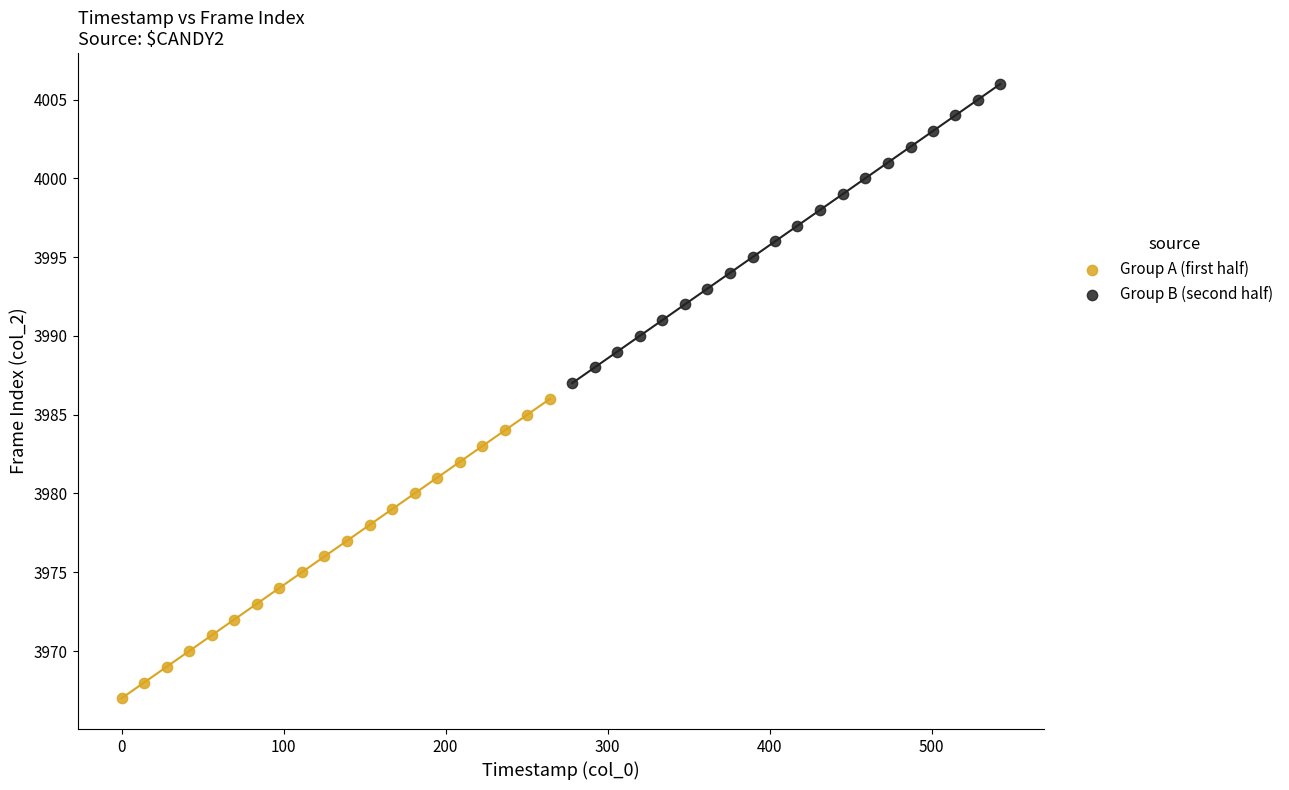

Which series reaches the maximum Y coordinate?

Group B (second half)